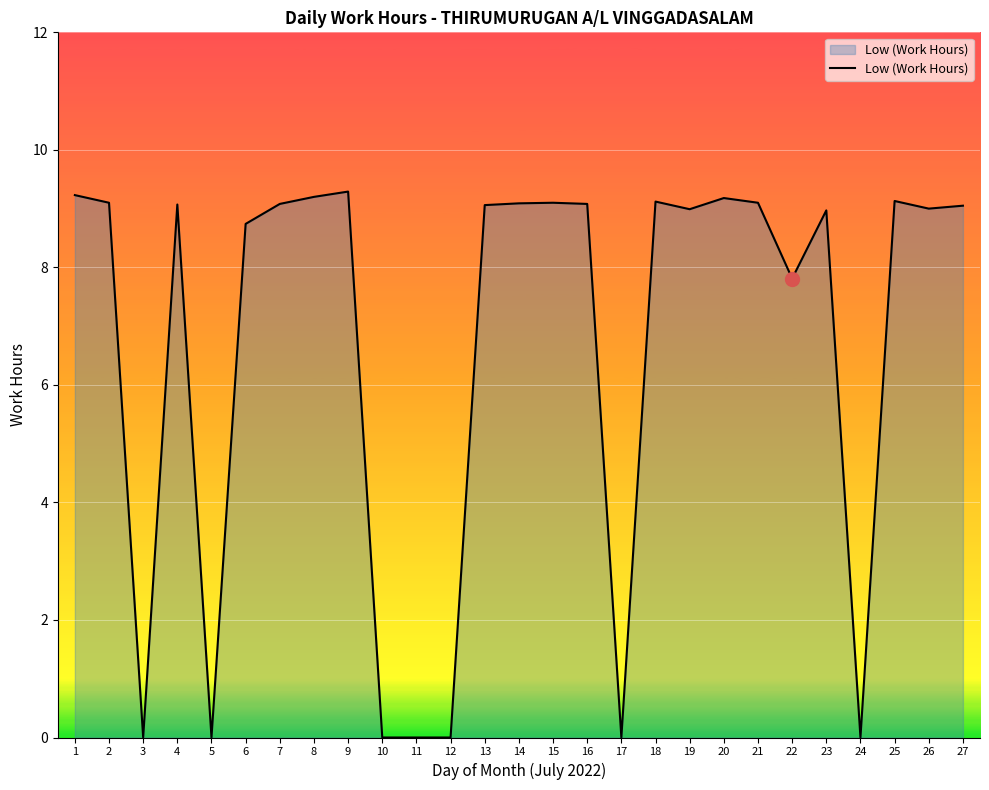

Reading right to left, what are all the values shown in this chart?

27=9.1	26=9.0	25=9.1	24=0.0	23=9.0	22=7.8	21=9.1	20=9.2	19=9.0	18=9.1	17=0.0	16=9.1	15=9.1	14=9.1	13=9.1	12=0.0	11=0.0	10=0.0	9=9.3	8=9.2	7=9.1	6=8.7	5=0.0	4=9.1	3=0.0	2=9.1	1=9.2